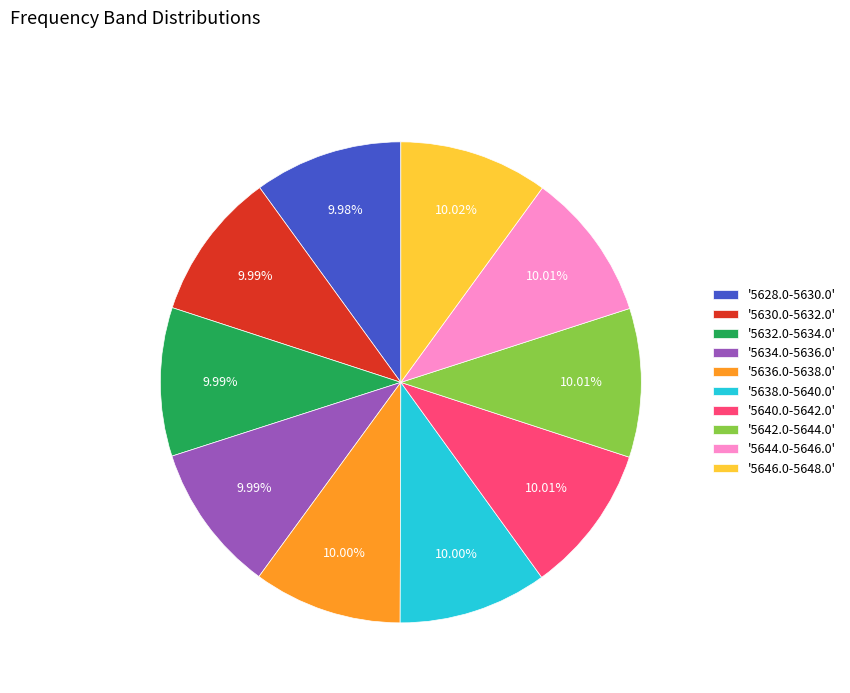

Is there a majority slice in this chart?

No